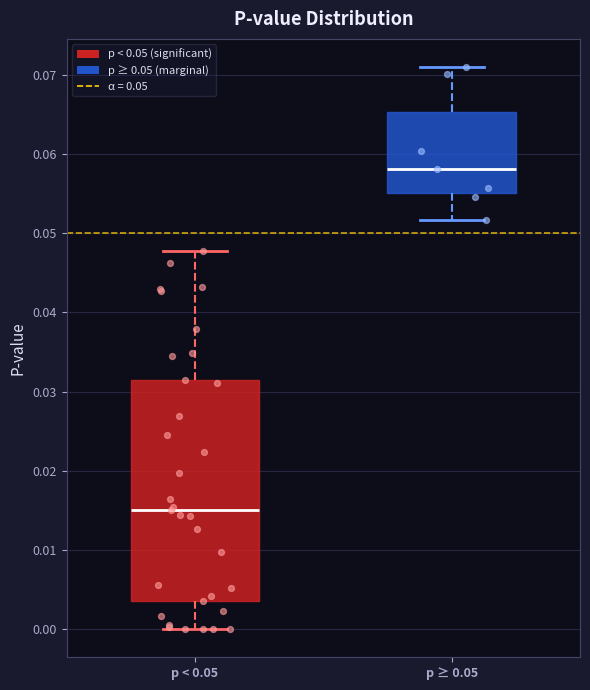

Reading left to right, transcribe this box plot: for each box, give where its median line is, the range the box spans, and where its two whiskers end, as read against the y-axis. The values are not printed on the chart, so give them approximately, as read against the axis.

p < 0.05: median 0.015, box 0.004 to 0.031, whiskers 0.000 to 0.048
p ≥ 0.05: median 0.058, box 0.055 to 0.065, whiskers 0.052 to 0.071